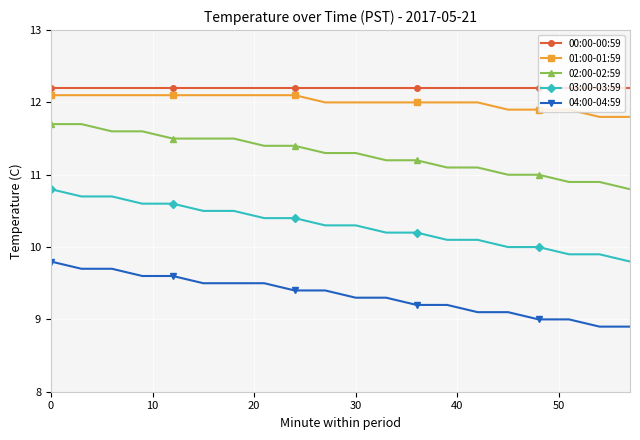

True or false: 00:00-00:59 and 04:00-04:59 intersect in this chart.

False